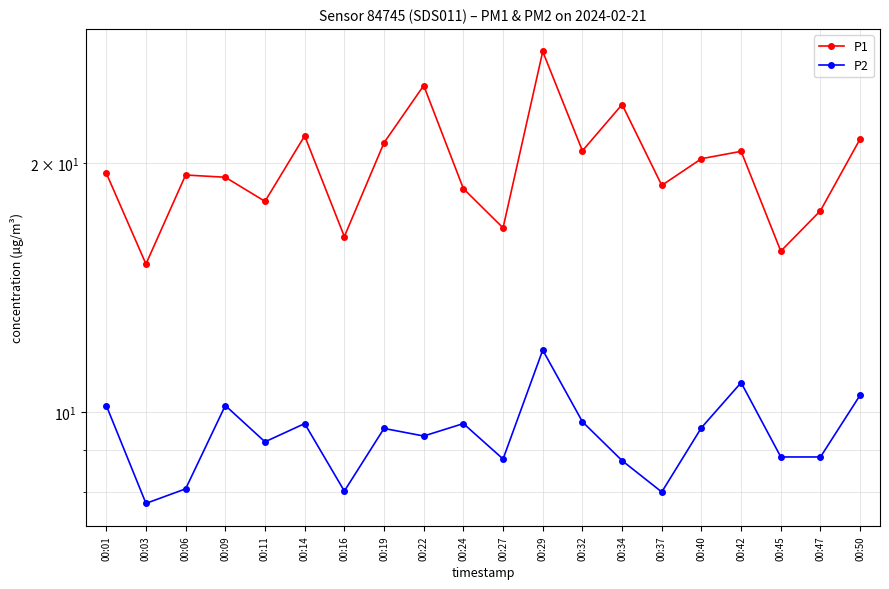

List the series in order of their overall mean, lowest first.

P2, P1